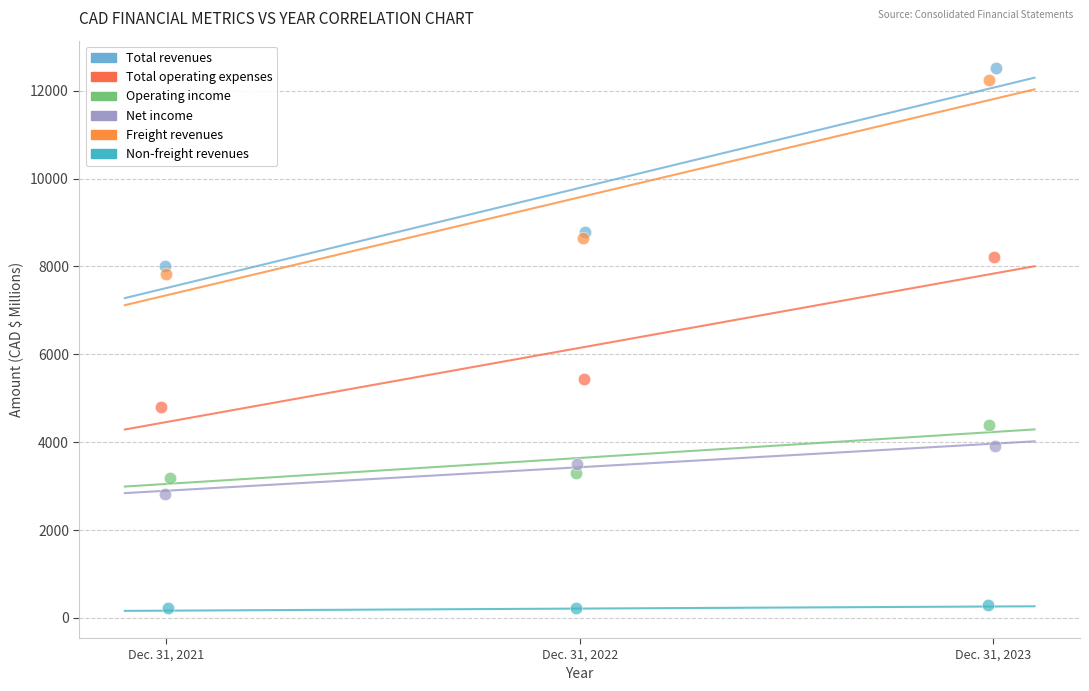

Which series has the largest Y range (max minus min)?

Total revenues